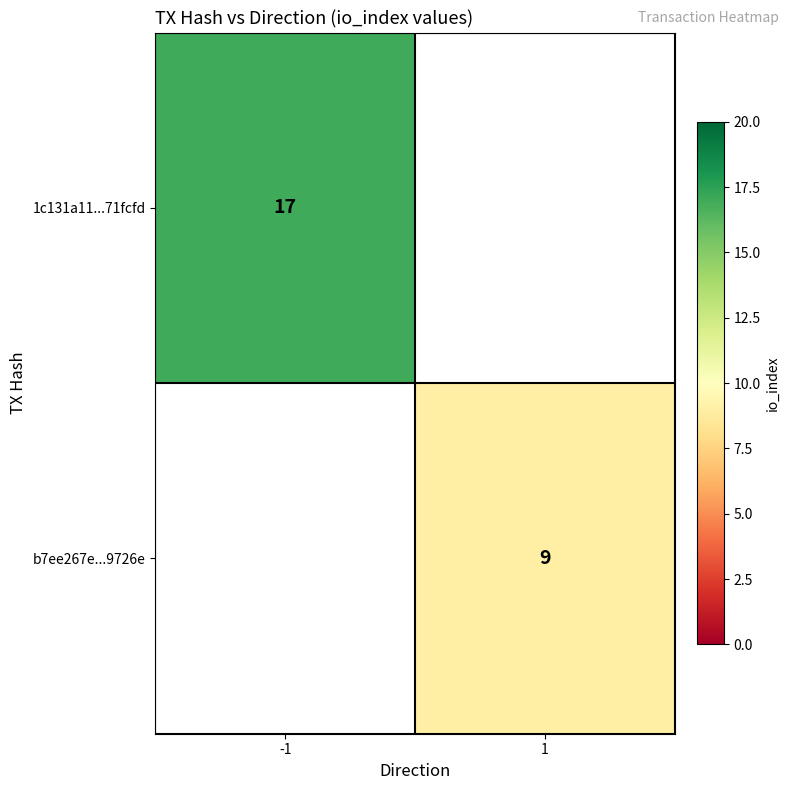

The b7ee267e...9726e series shows 9 at 1. True or false?

True